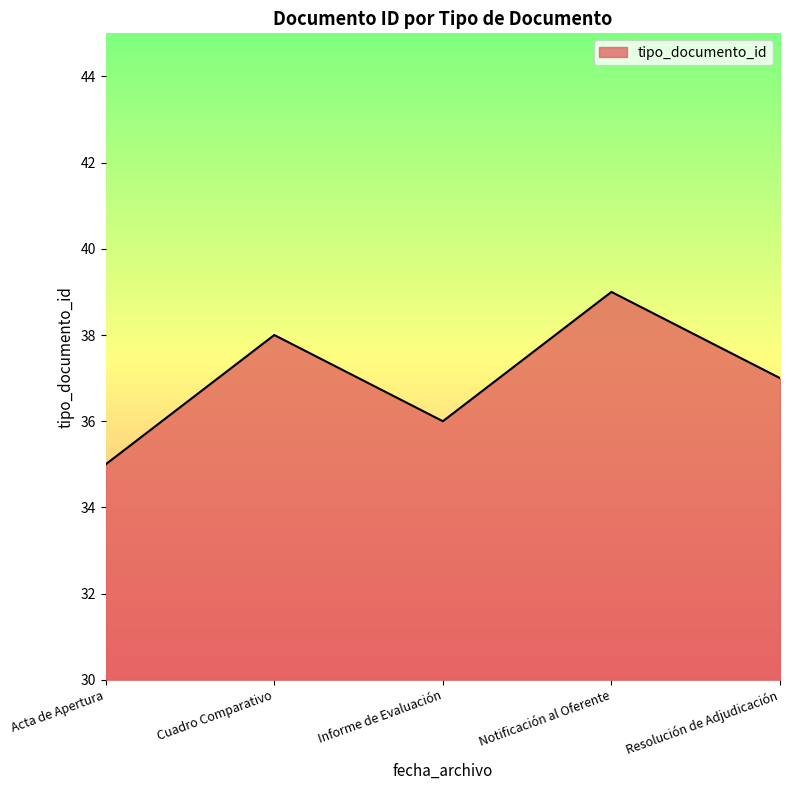

At which category does the data reach its first local valley?

Informe de Evaluación